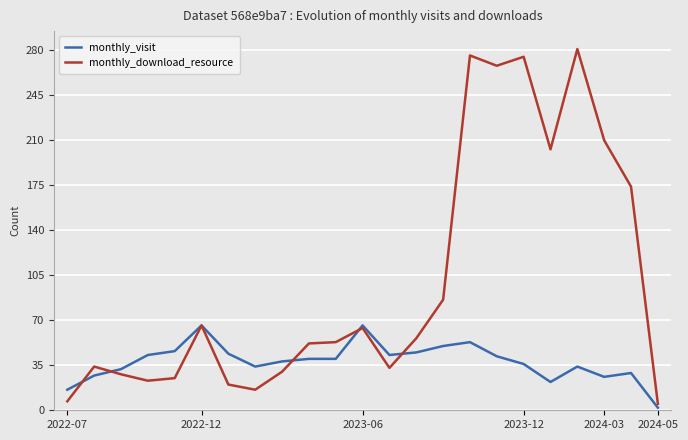

What is the average value of the monthly_visit series?

38